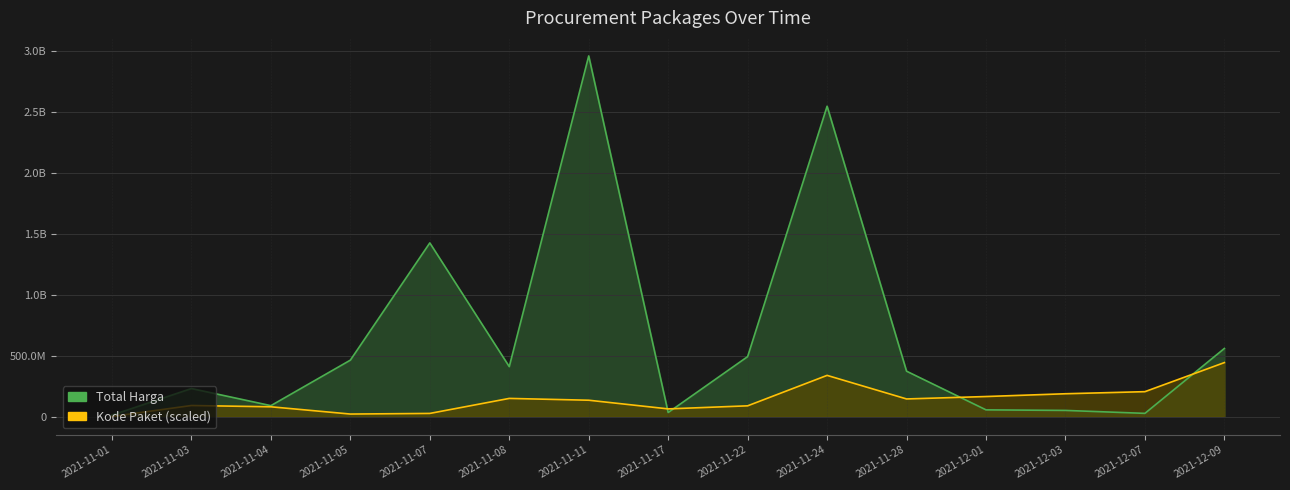

What is the difference between the Kode Paket (scaled) values at 2021-11-04 and 2021-12-03?

106993057.1